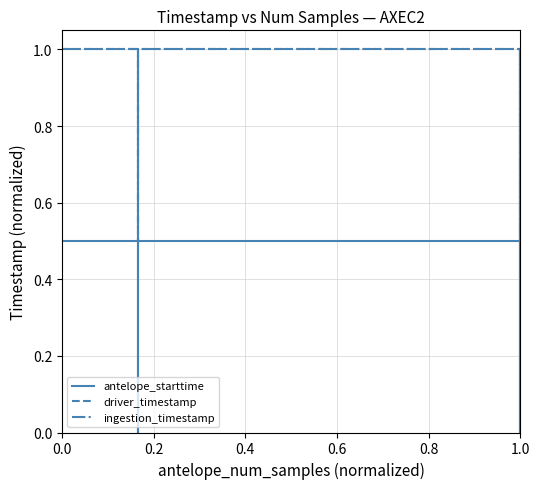

What position from the right is 1.0?

1